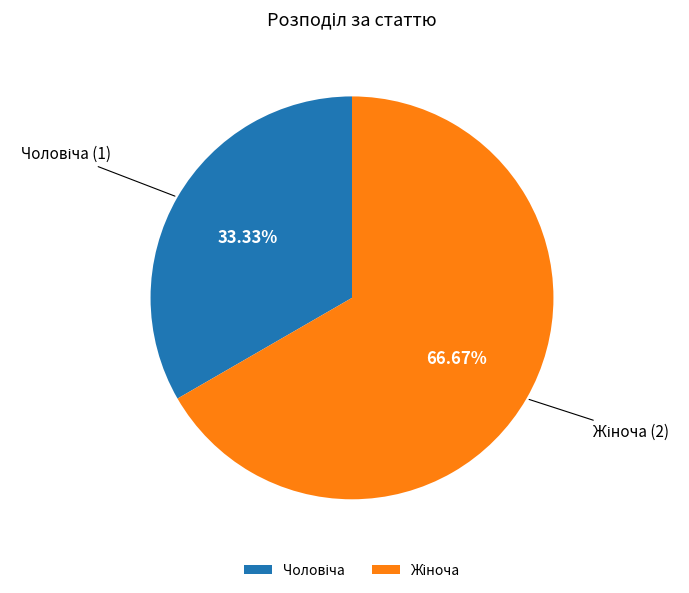

Is there a majority slice in this chart?

Yes